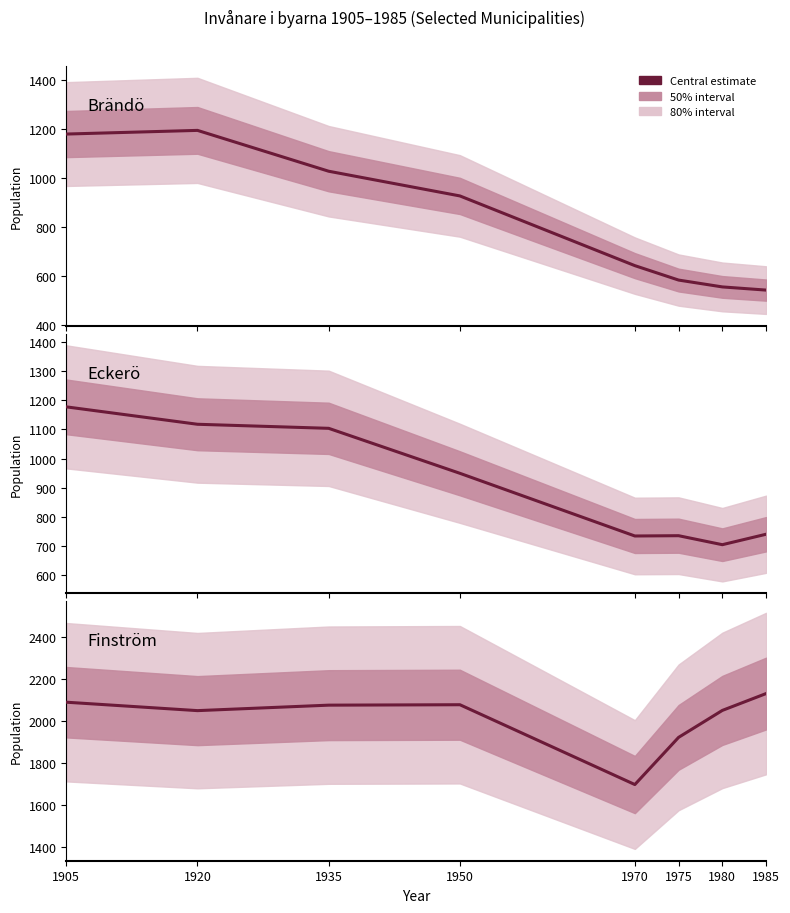

Which series has the largest range (max minus min)?

Brändö